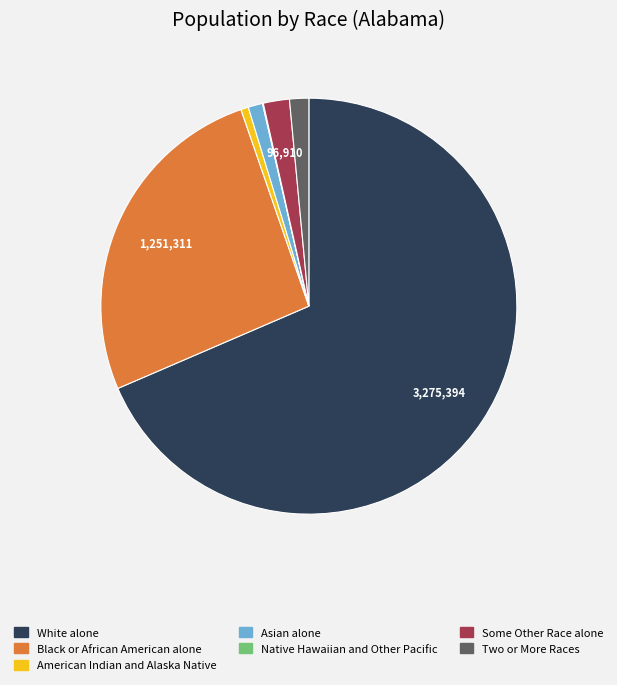

Which has a higher value, Black or African American alone or Asian alone?

Black or African American alone